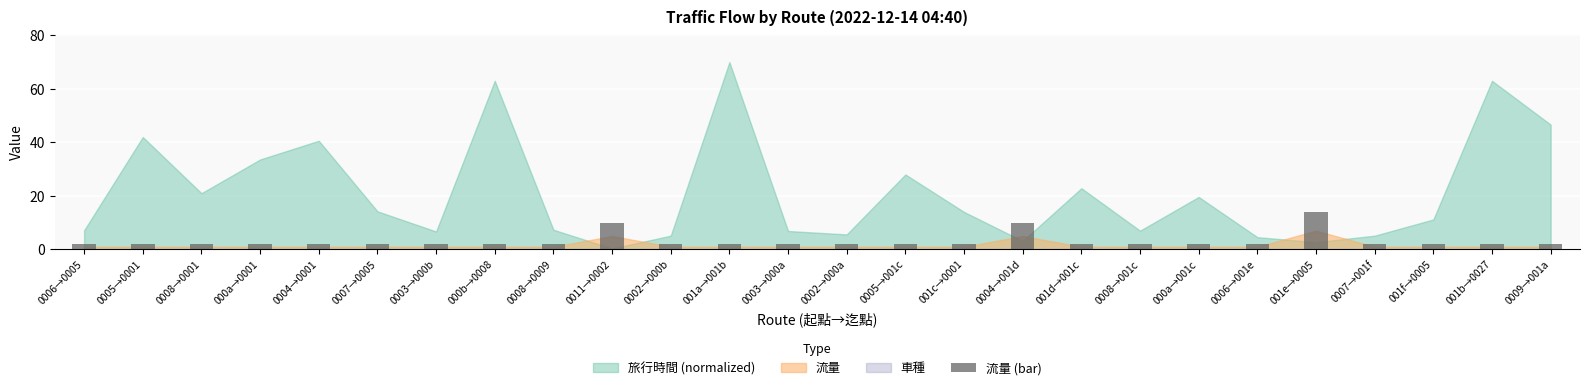

What is the difference between the maximum and second lowest values?

12